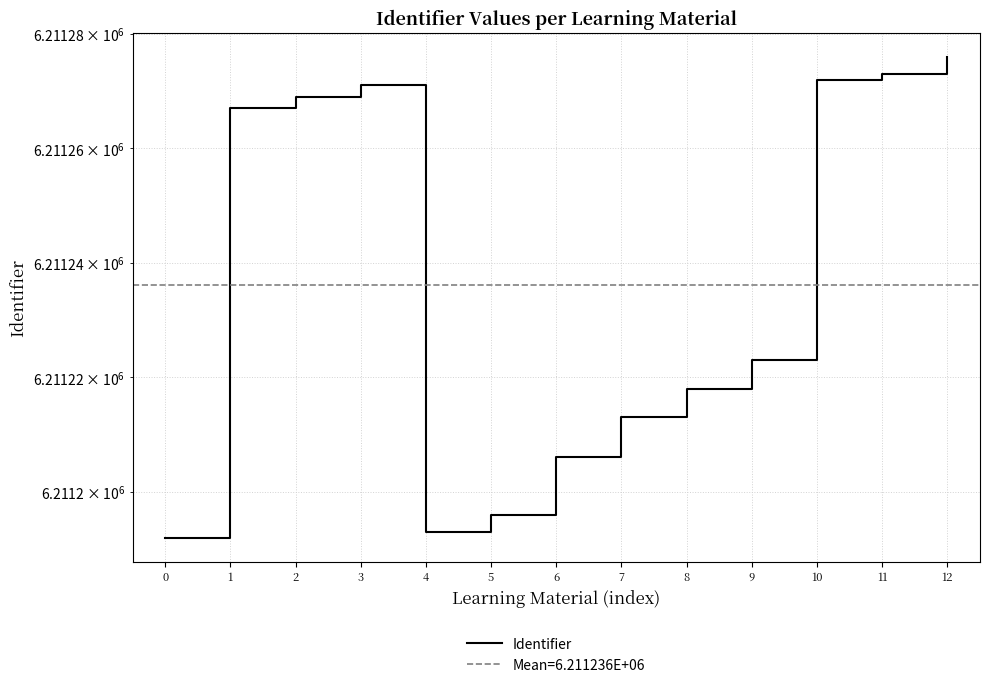

List the labels in order of value, largest first.

12, 11, 10, 3, 2, 1, 9, 8, 7, 6, 5, 4, 0